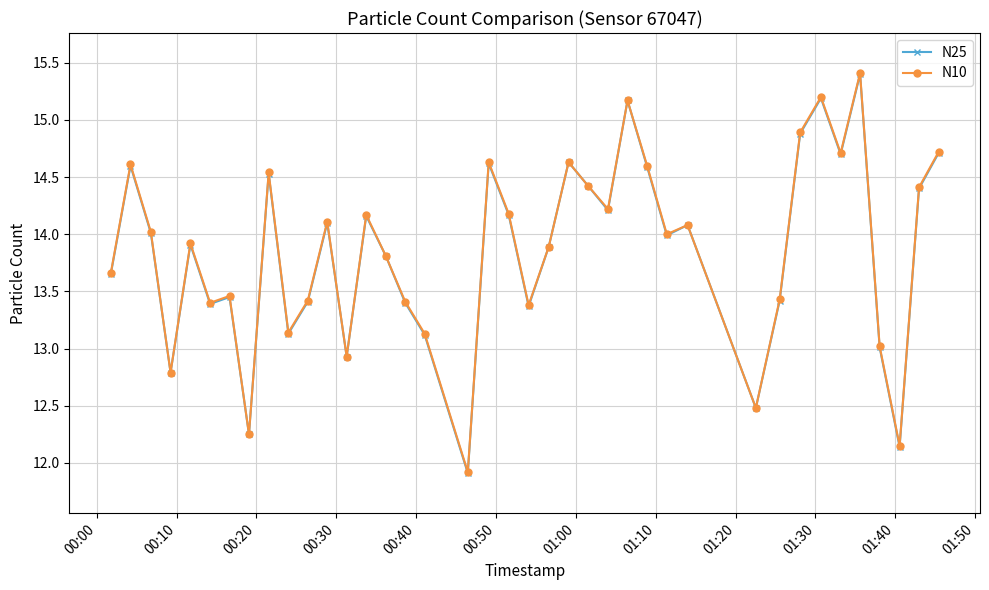

How many lines are shown in the chart?

2